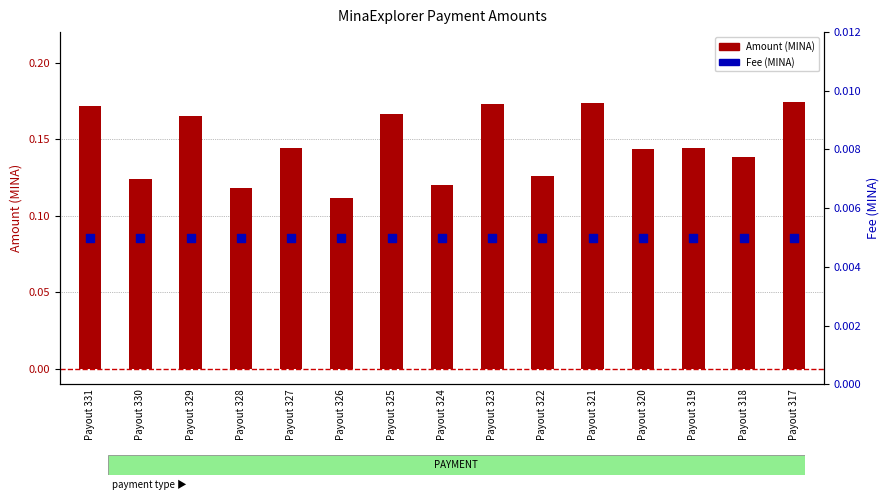

At how many categories does at least one series exceed 0?

15